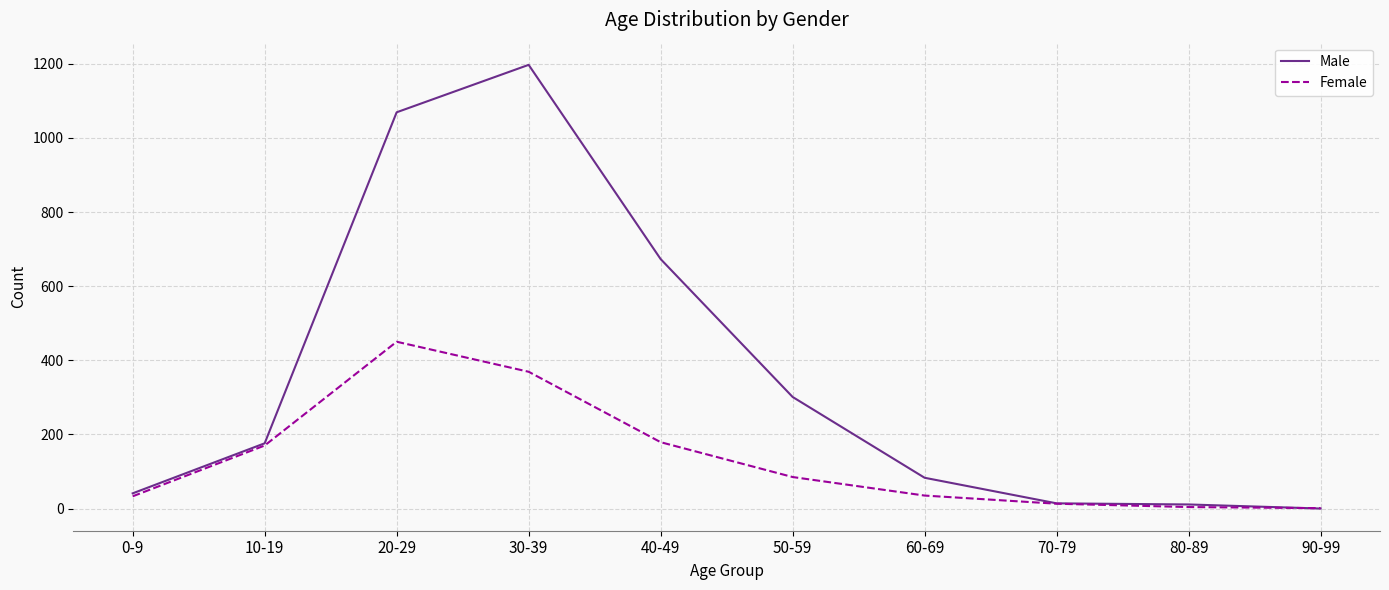

How many lines are shown in the chart?

2